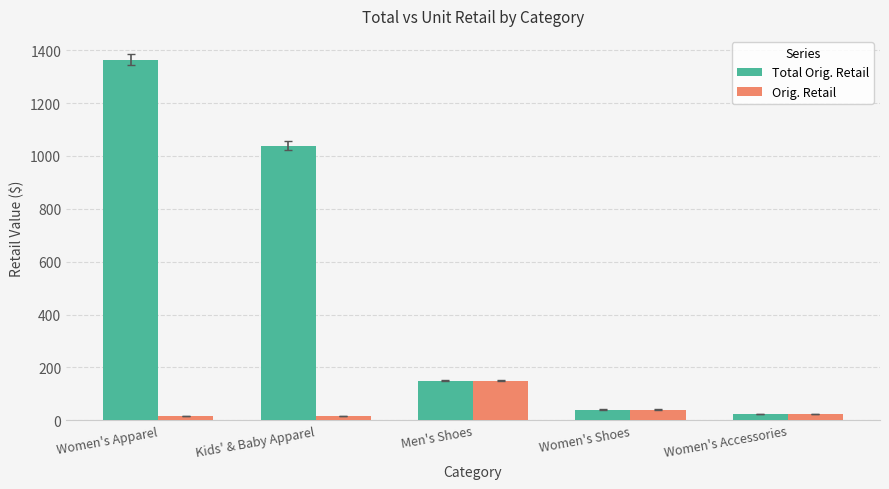

What is the sum of all Total Orig. Retail values?

2618.9